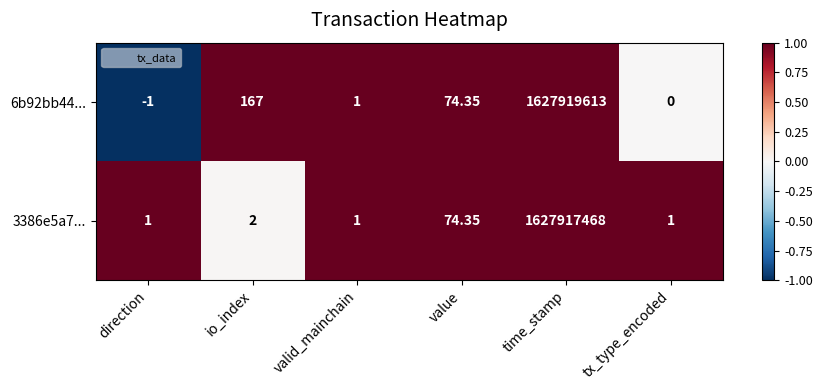

Rank the series by their maximum value, from lowest to highest.

3386e5a7..., 6b92bb44...